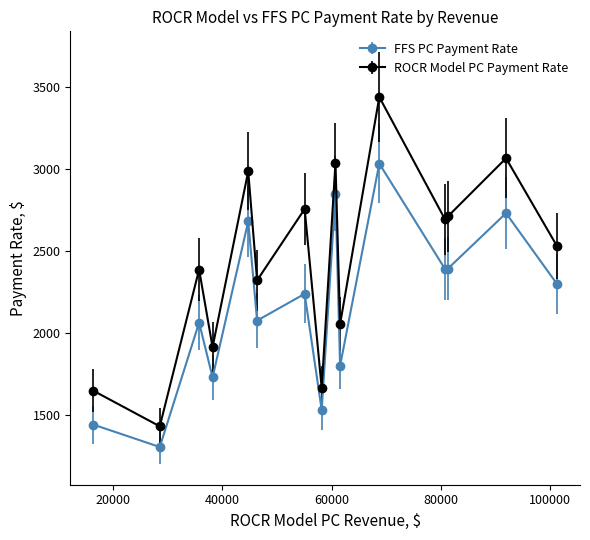

What are all the series names shown in the legend?

FFS PC Payment Rate, ROCR Model PC Payment Rate